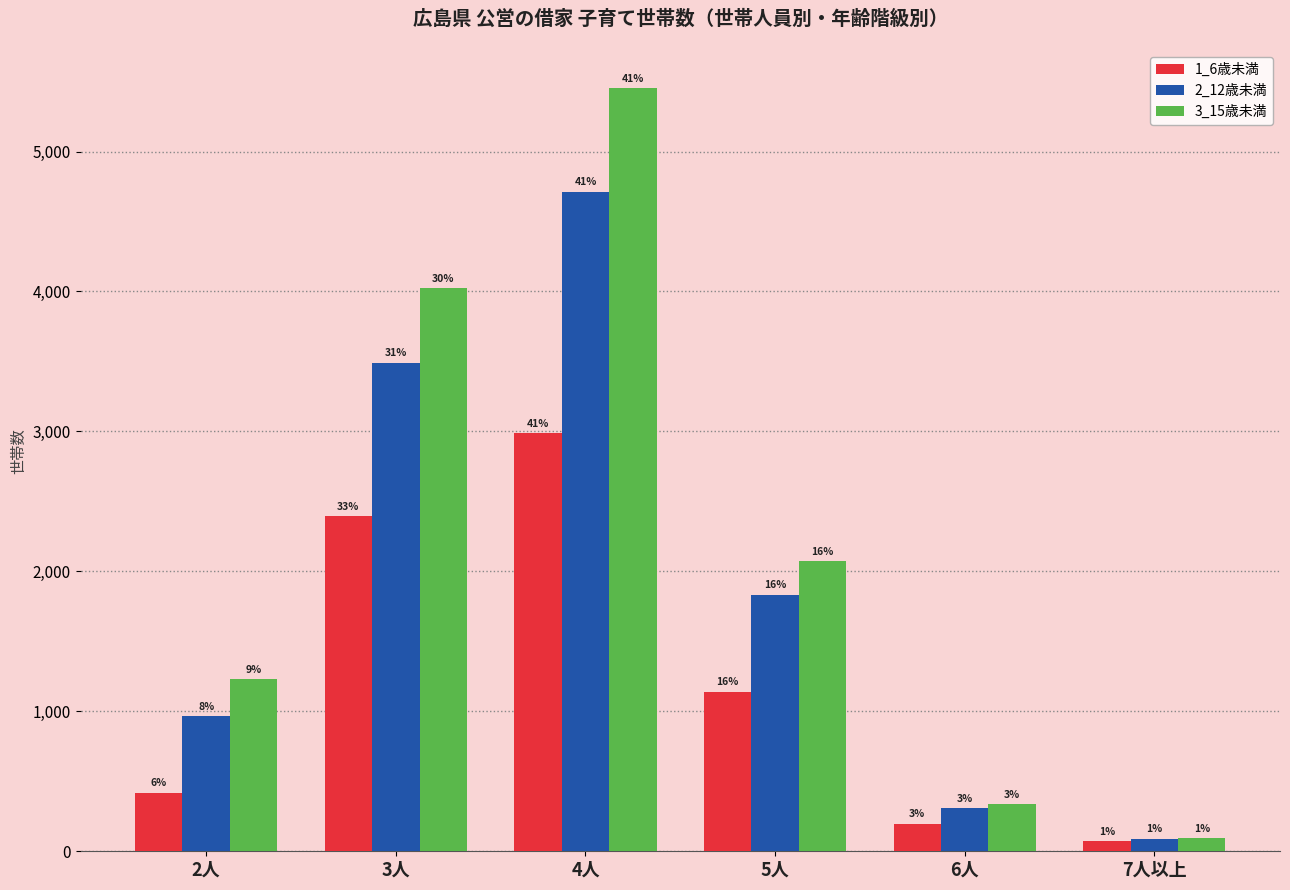

What are all the series names shown in the legend?

1_6歳未満, 2_12歳未満, 3_15歳未満